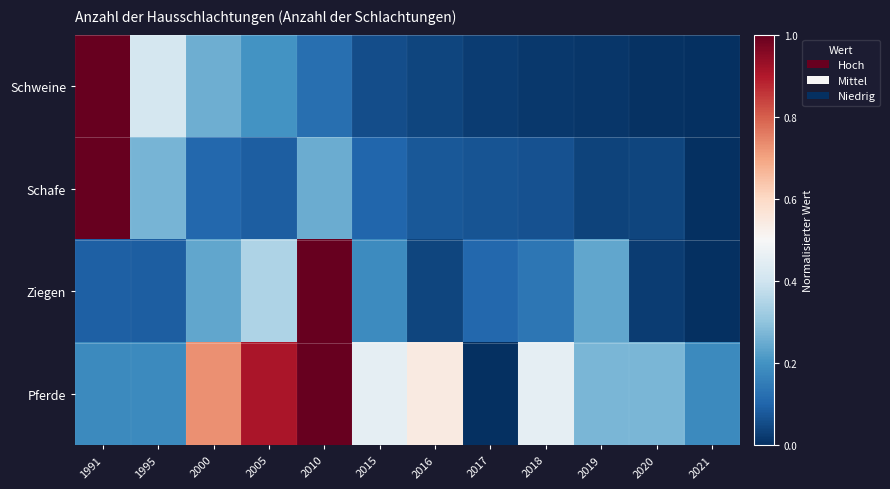

Reading right to left, list all the values displayed in this chart.

Schweine: 2021=0.0	2020=0.0	2019=0.0	2018=0.0	2017=0.0	2016=0.0	2015=0.1	2010=0.1	2005=0.2	2000=0.3	1995=0.4	1991=1.0
Schafe: 2021=0.0	2020=0.0	2019=0.0	2018=0.1	2017=0.1	2016=0.1	2015=0.1	2010=0.3	2005=0.1	2000=0.1	1995=0.3	1991=1.0
Ziegen: 2021=0.0	2020=0.0	2019=0.2	2018=0.1	2017=0.1	2016=0.0	2015=0.2	2010=1.0	2005=0.3	2000=0.2	1995=0.1	1991=0.1
Pferde: 2021=0.2	2020=0.3	2019=0.3	2018=0.5	2017=0.0	2016=0.5	2015=0.5	2010=1.0	2005=0.9	2000=0.7	1995=0.2	1991=0.2